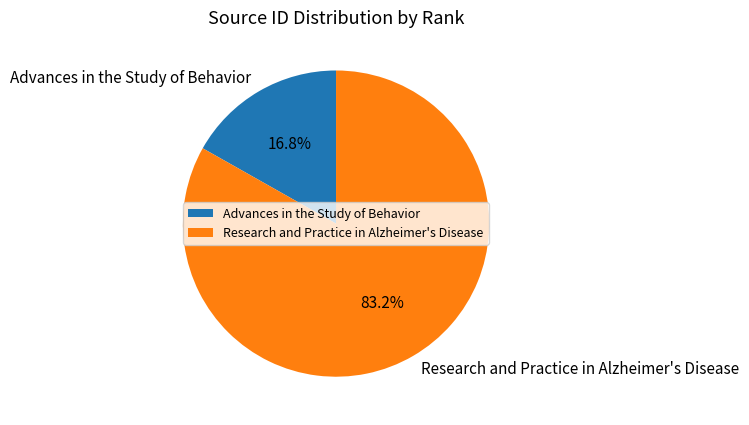

How many slices are in this pie chart?

2